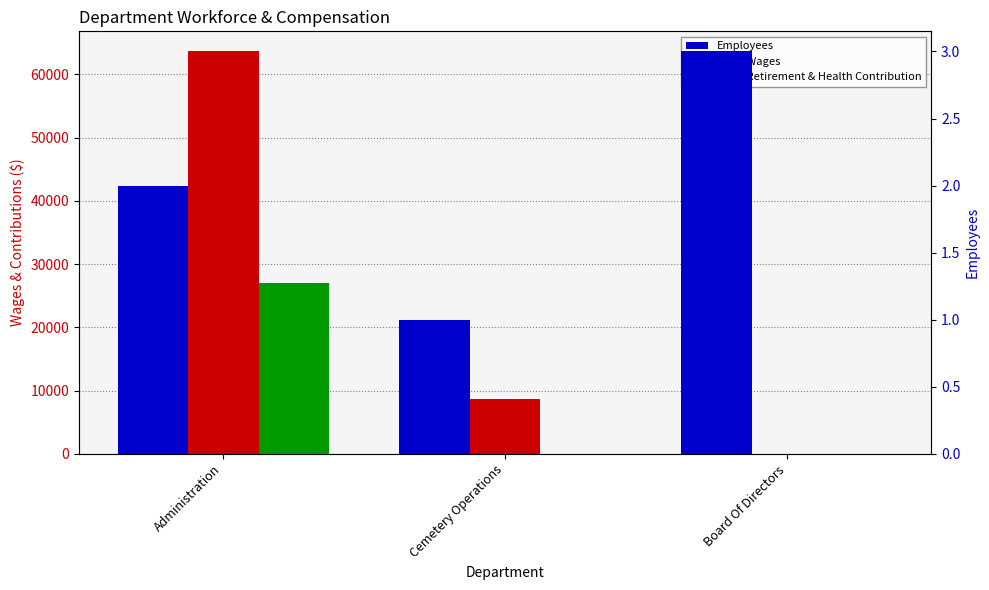

At Board Of Directors, list the series in order from smallest to largest.

Total Wages, Total Retirement & Health Contribution, Employees